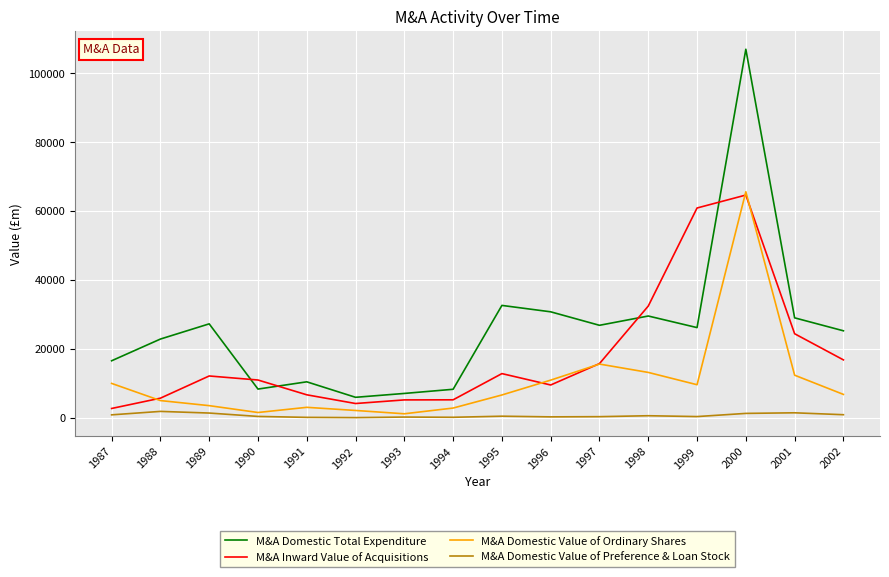

What is the minimum value for M&A Inward Value of Acquisitions?

2701